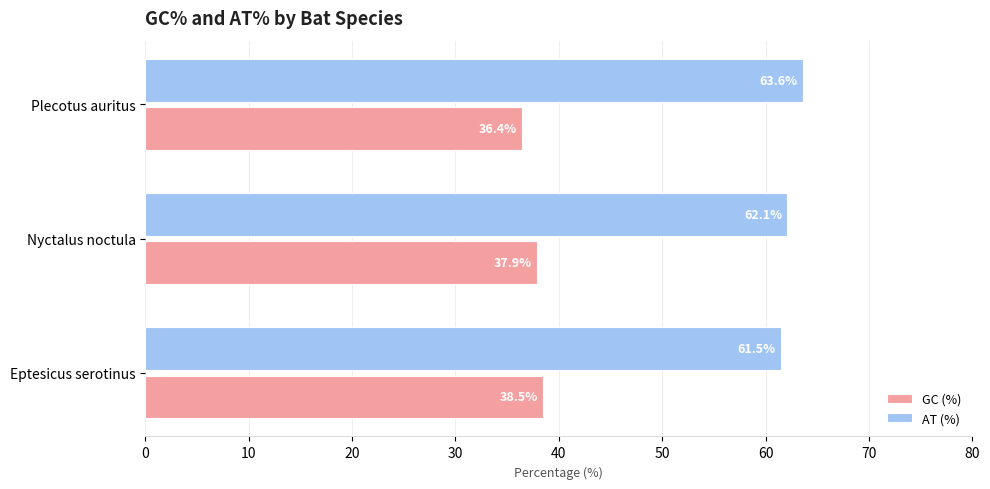

List the labels in order of AT (%) value, largest first.

Plecotus auritus, Nyctalus noctula, Eptesicus serotinus